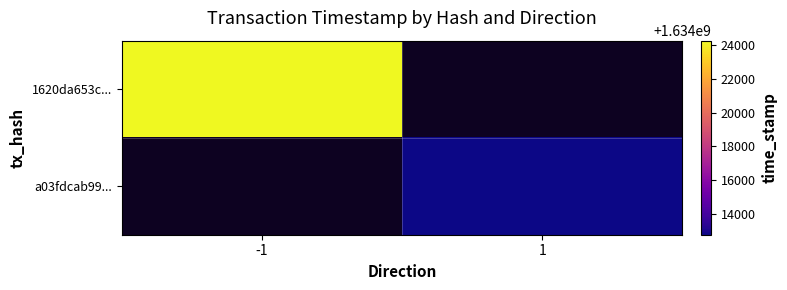

Between 1 and -1, which is larger?

-1